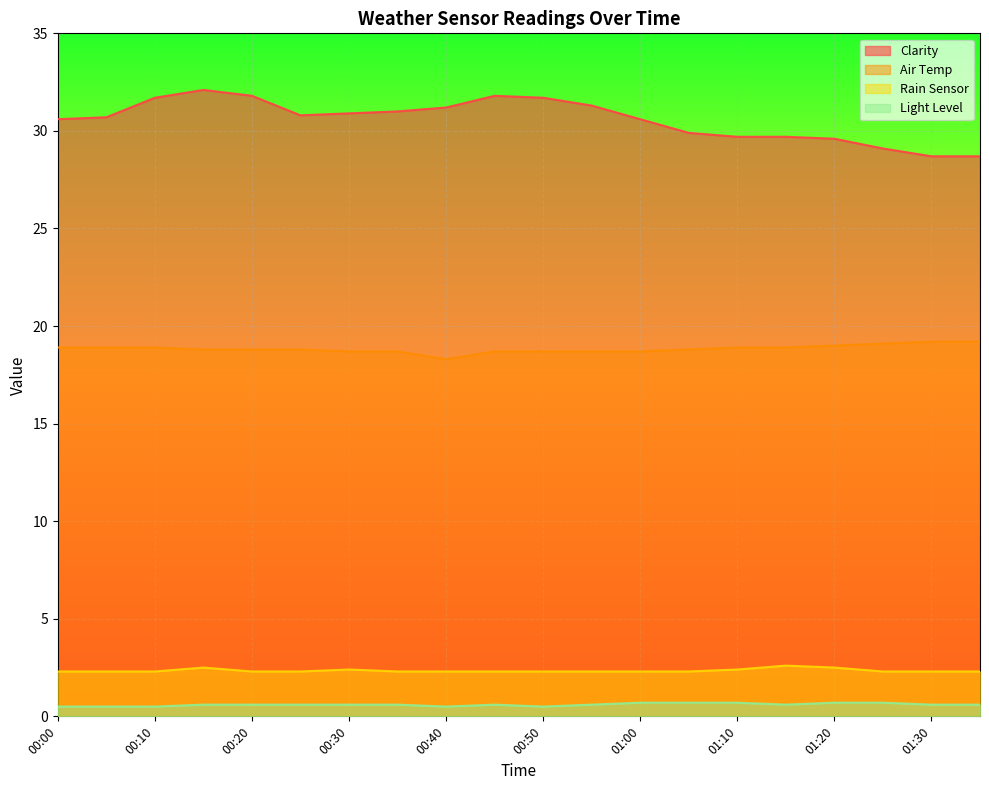

In Air Temp, how many points are lower than both neighbors (excluding endpoints)?

1